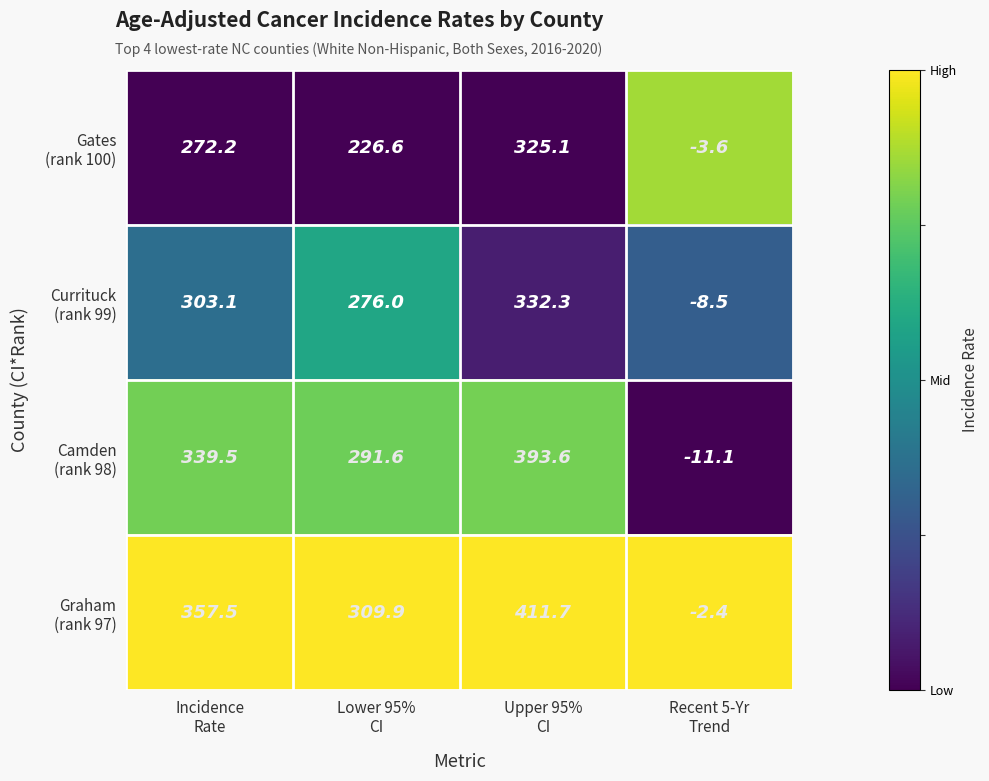

What is the maximum value shown in the chart?

411.7